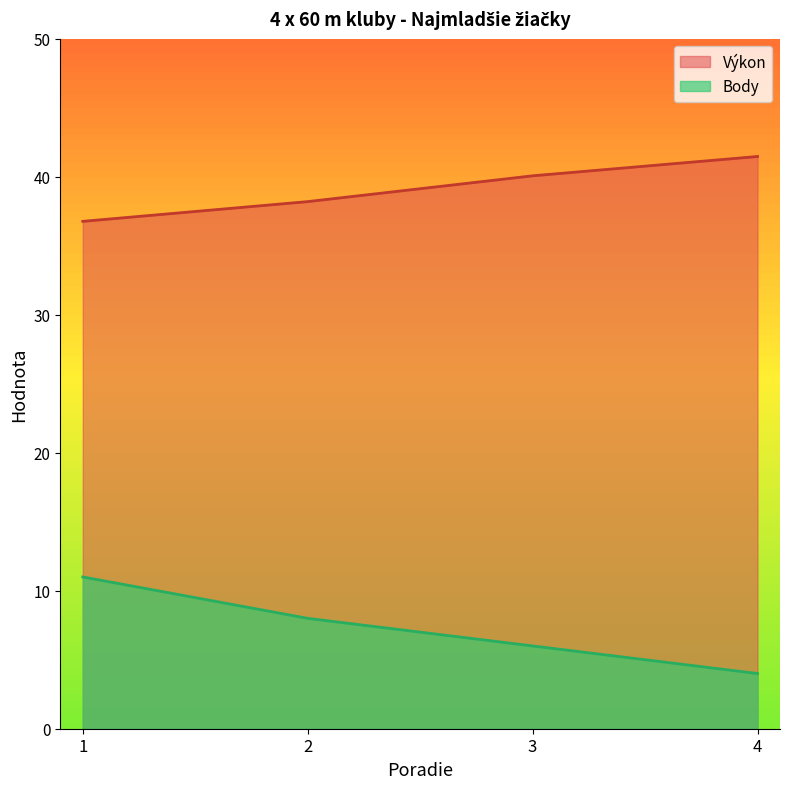

List the series in order of their overall mean, lowest first.

Body, Výkon